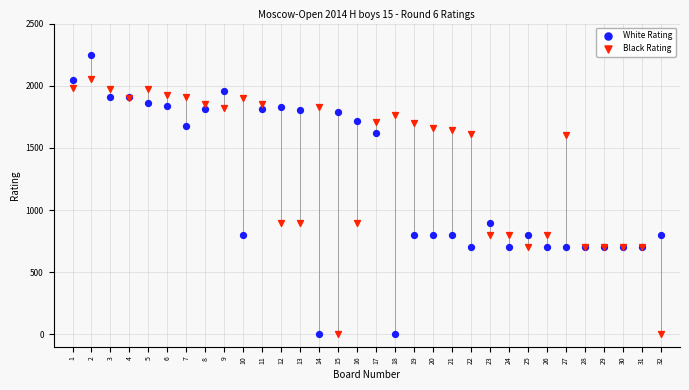

Which series contains the highest Y value?

White Rating